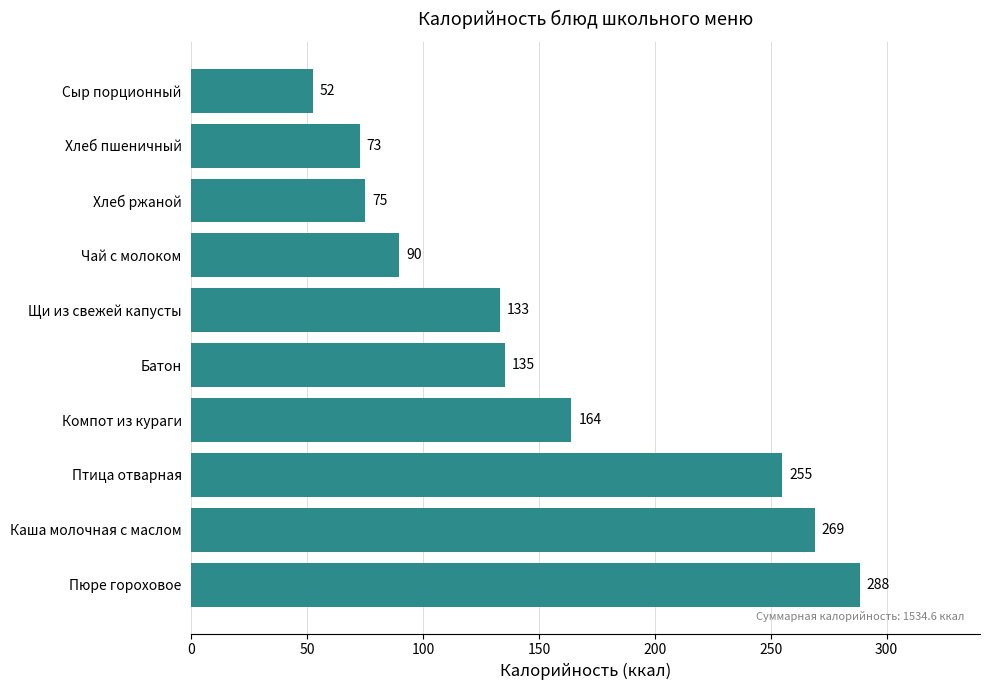

The chart shows a value of 254.9 at Птица отварная. True or false?

True